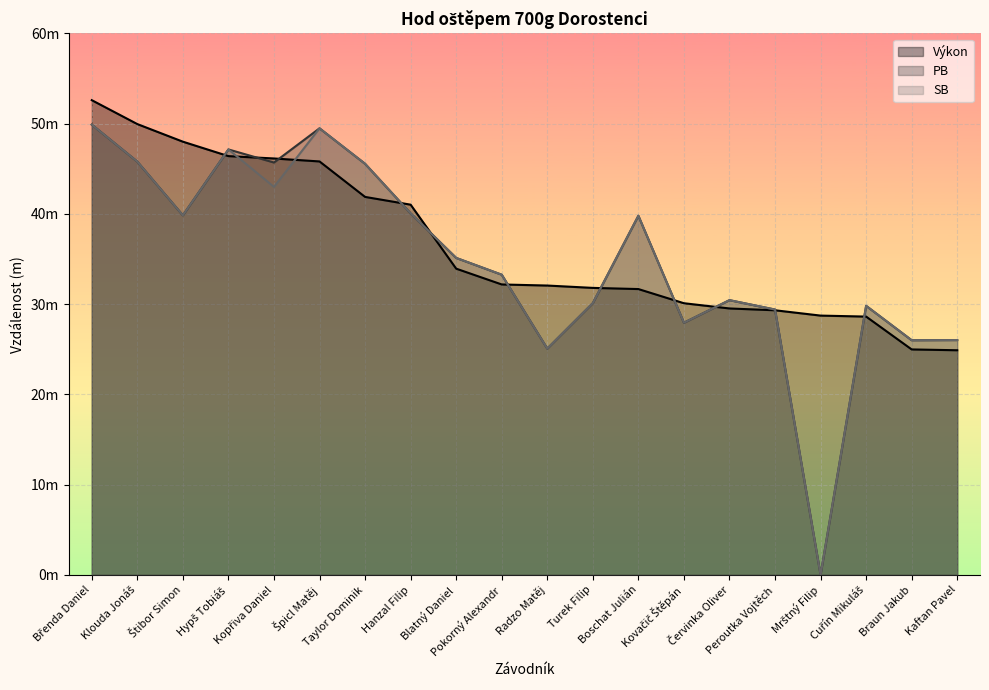

Read the Výkon value at Špicl Matěj.

45.8